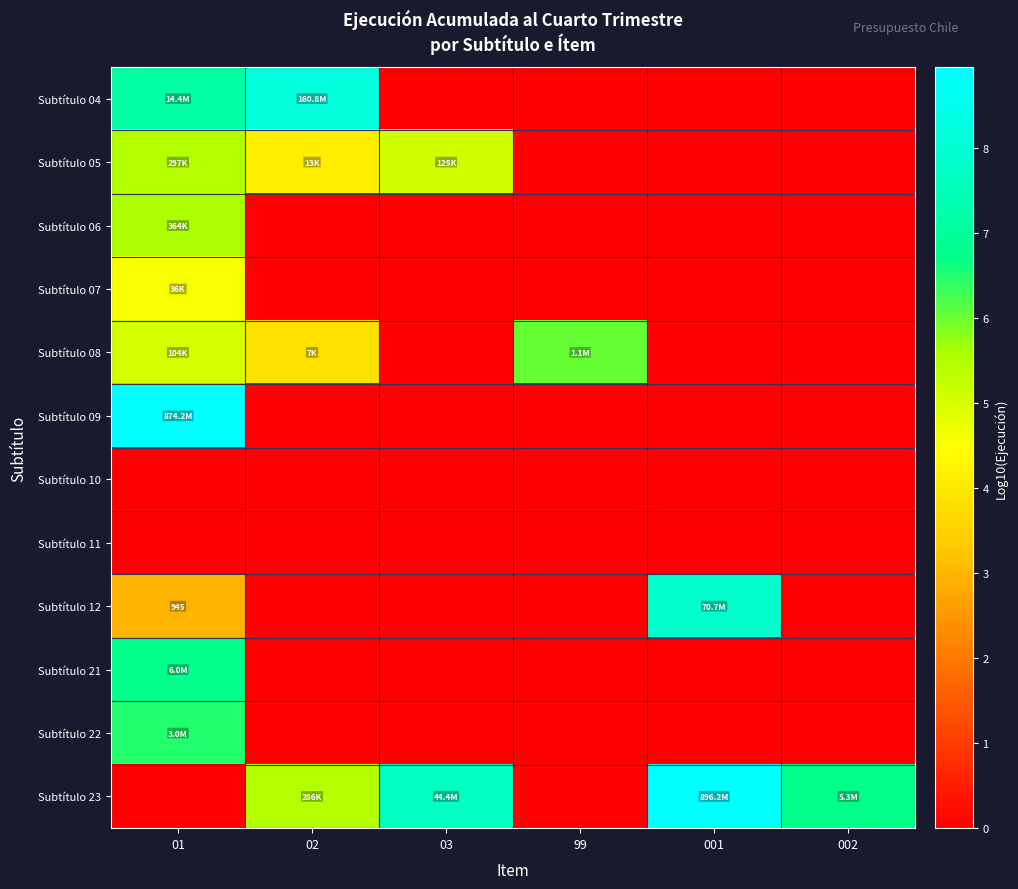

How many distinct data groups are displayed?

12